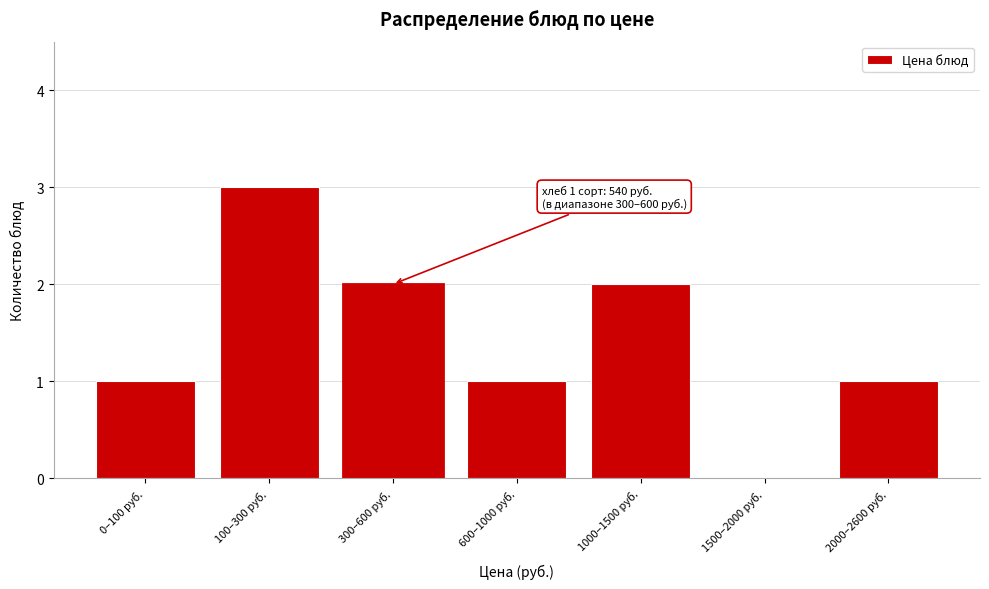

Reading left to right, what are all the values shown in this chart?

0–100 руб.=1	100–300 руб.=3	300–600 руб.=2	600–1000 руб.=1	1000–1500 руб.=2	1500–2000 руб.=0	2000–2600 руб.=1